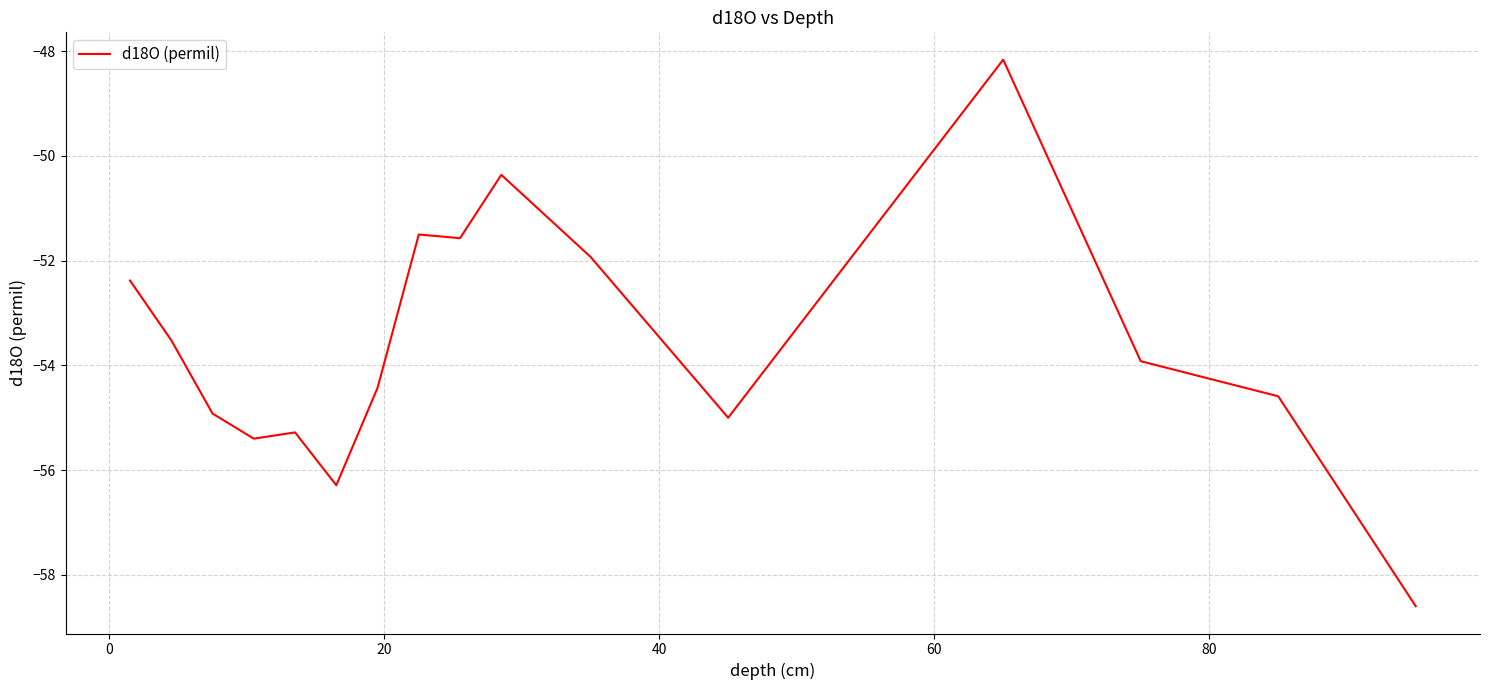

What is the smallest value displayed?

-58.6